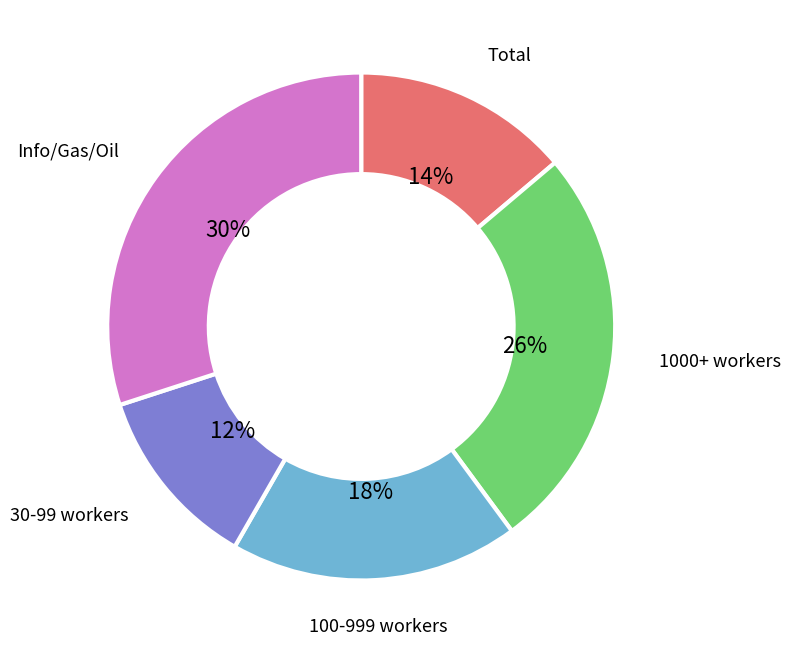

Which slice is the smallest?

30-99 workers